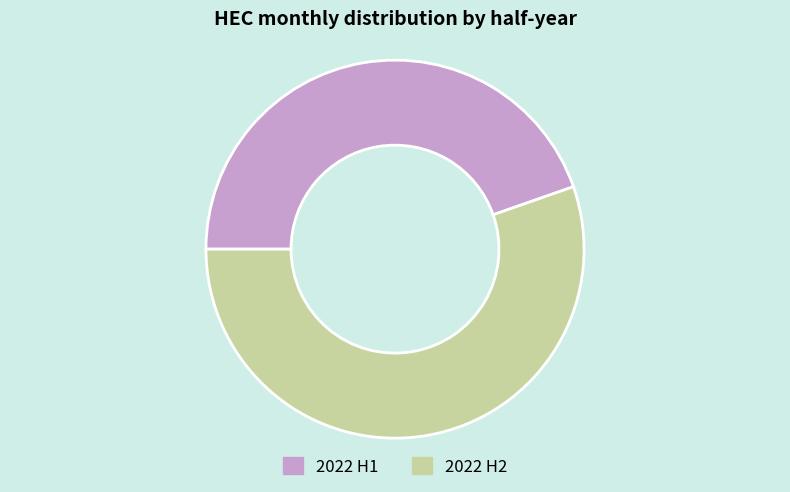

What is the smallest slice in the pie chart?

2022 H1